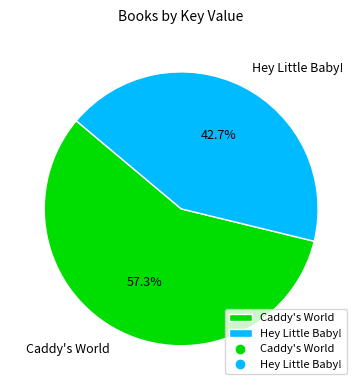

True or false: Caddy's World accounts for 70% of the total.

False